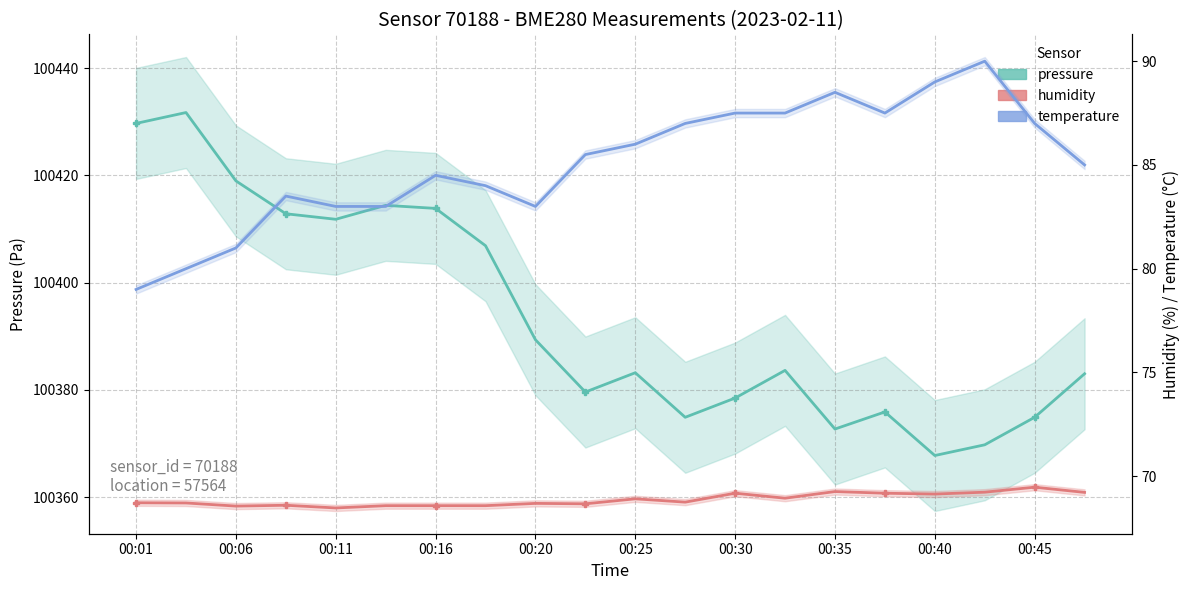

What is the difference between the maximum and minimum values in the humidity series?

1.0